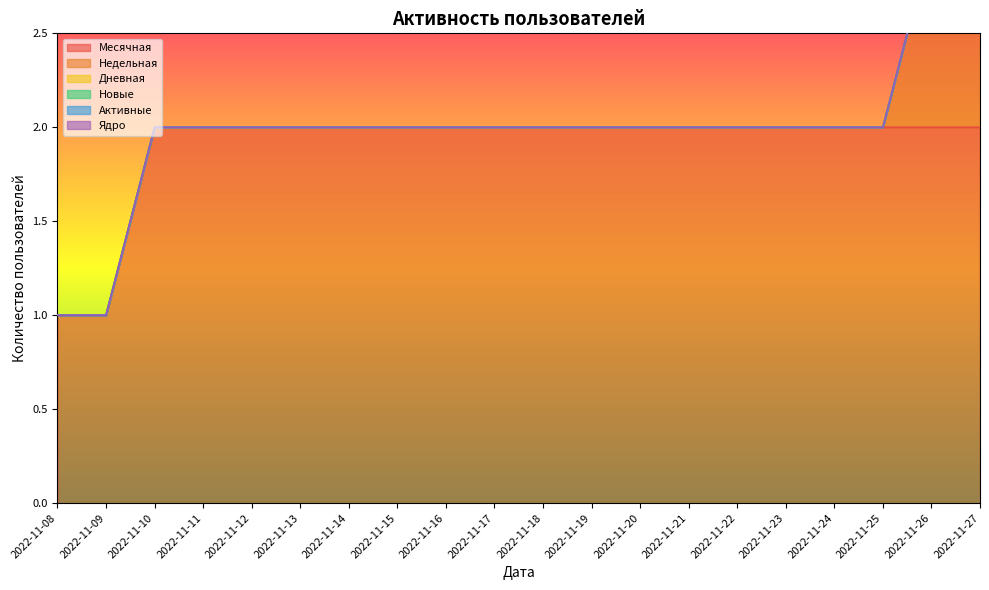

True or false: Месячная and Дневная intersect in this chart.

False